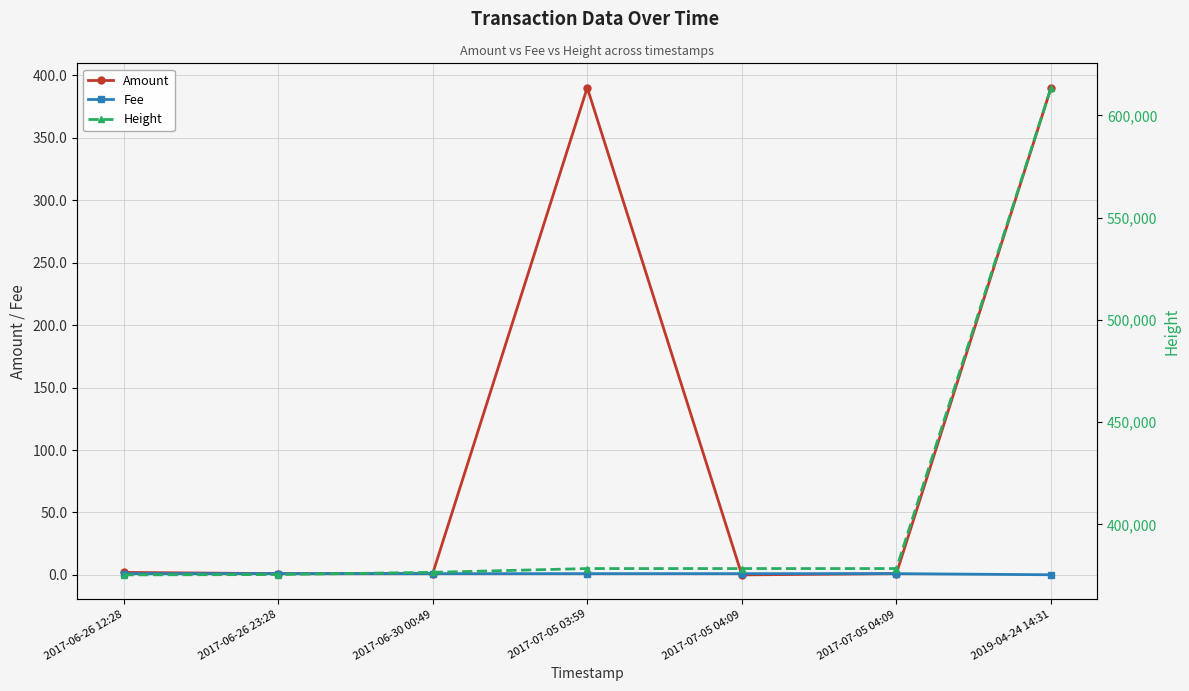

Count the number of data series in this chart.

3